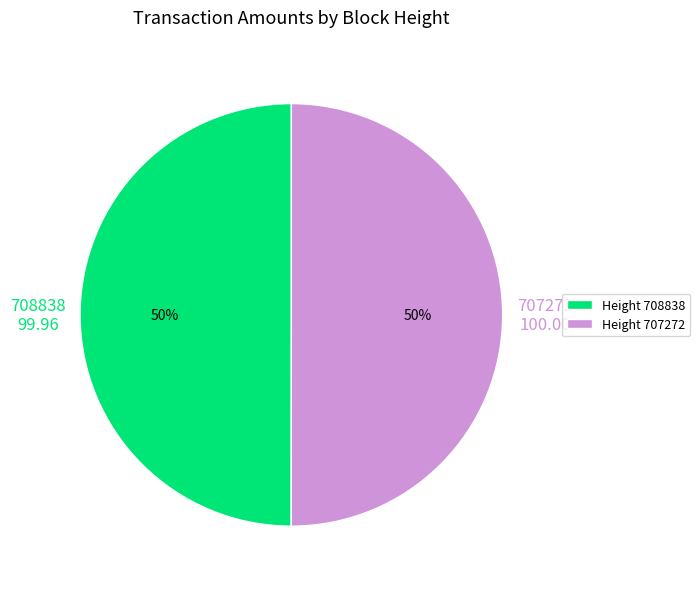

True or false: Height 707272 accounts for 65% of the total.

False